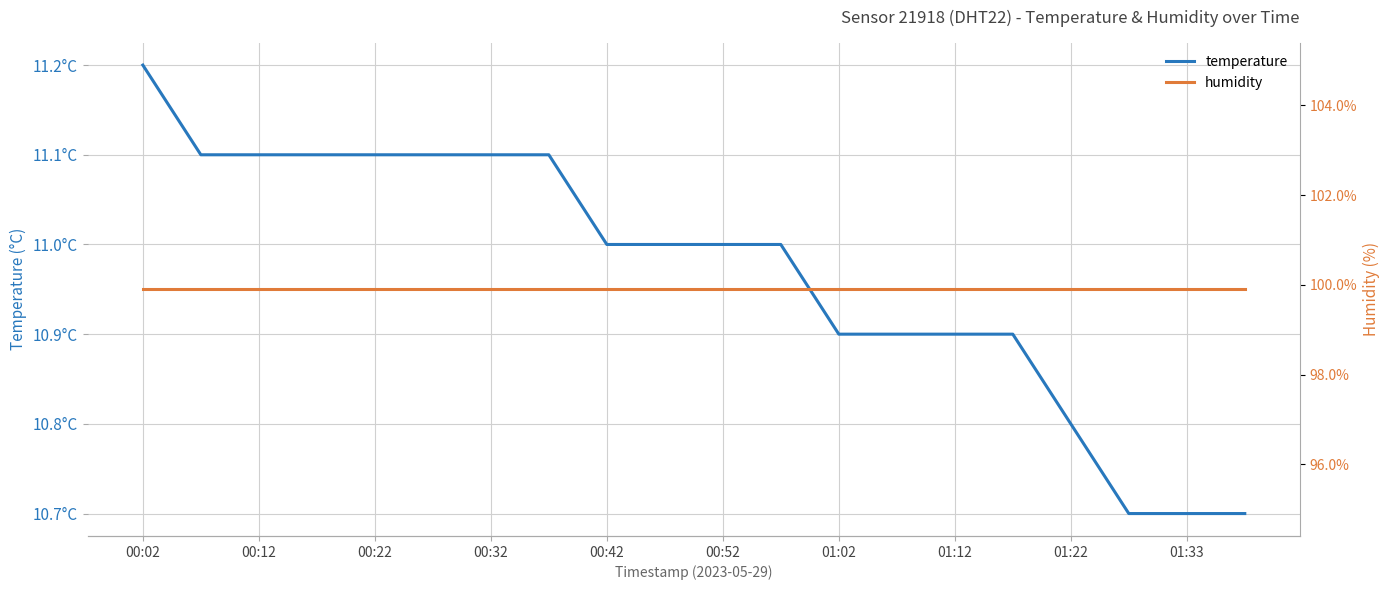

True or false: temperature and humidity cross at least once.

False